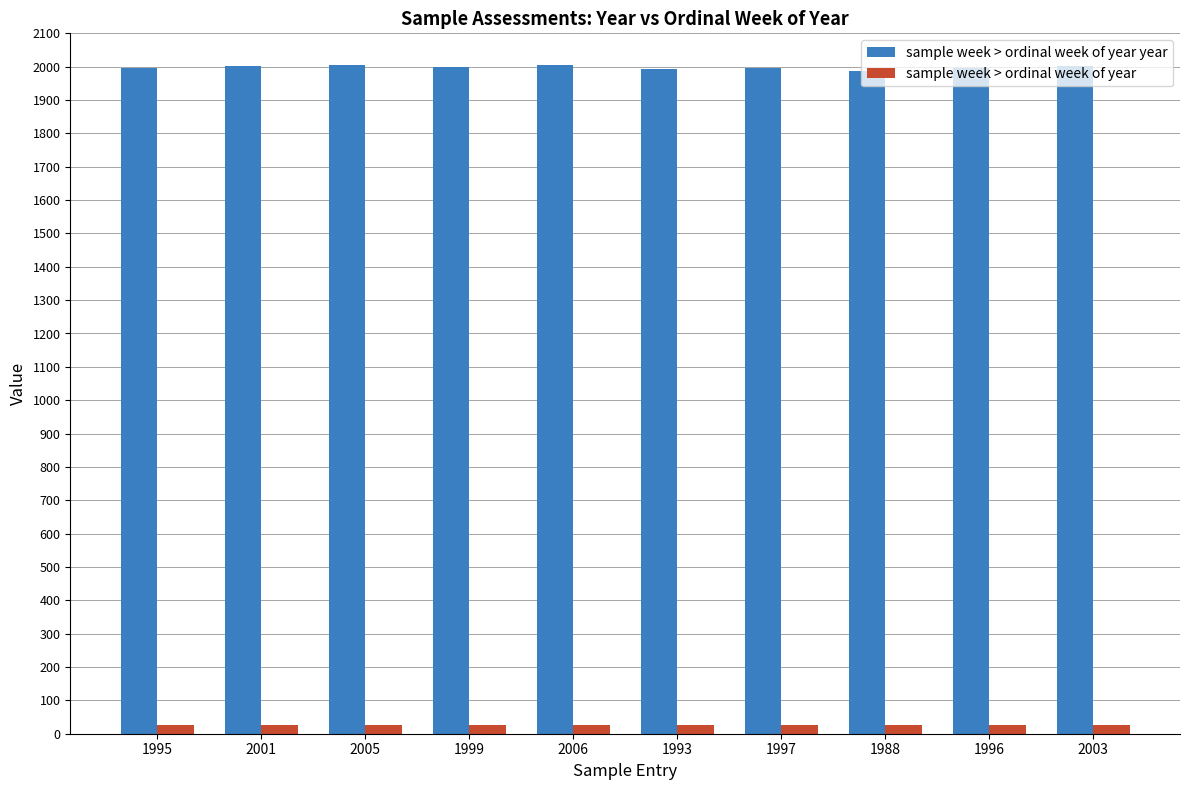

Is the value of sample week > ordinal week of year at 1996 greater than the value of sample week > ordinal week of year year at 1993?

No